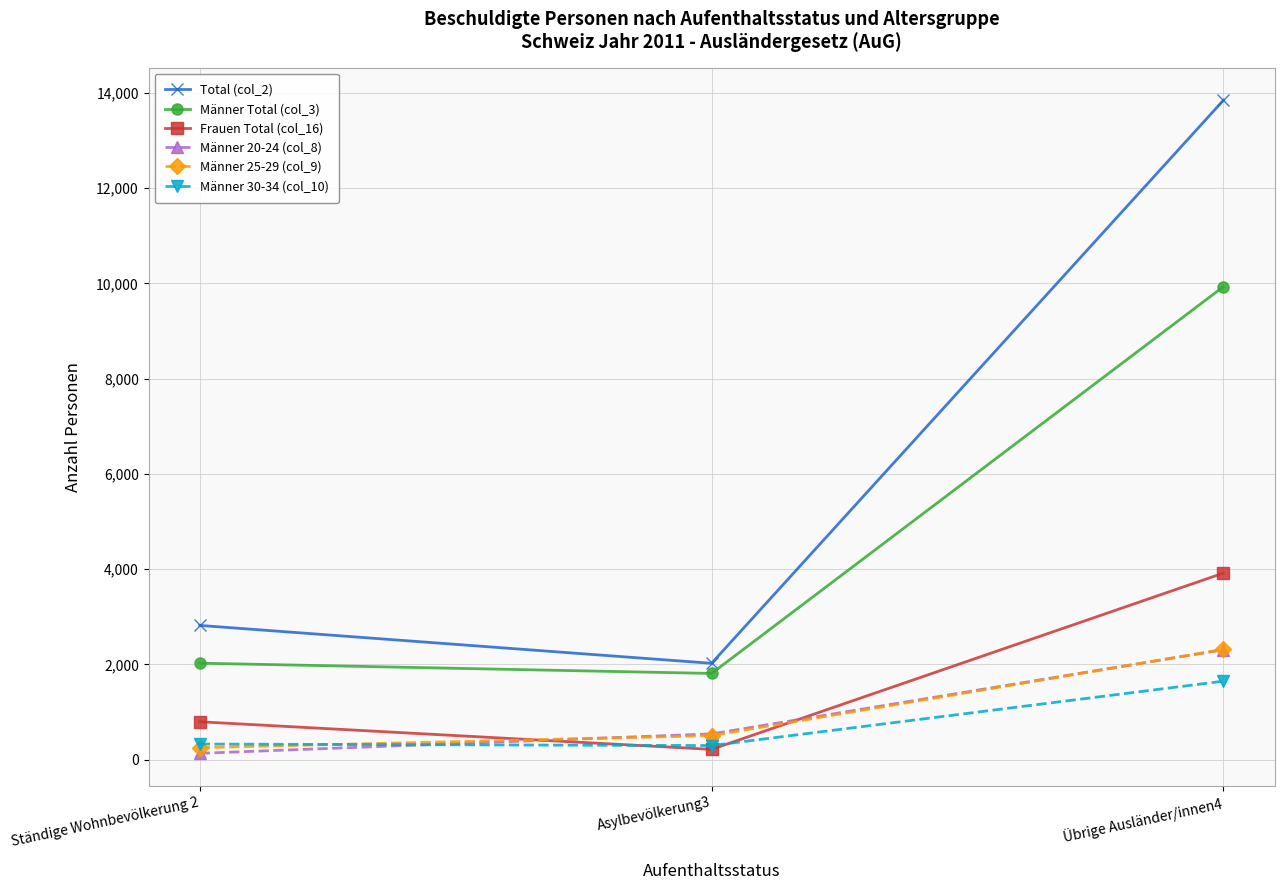

Which series has the largest total across all categories?

Total (col_2)